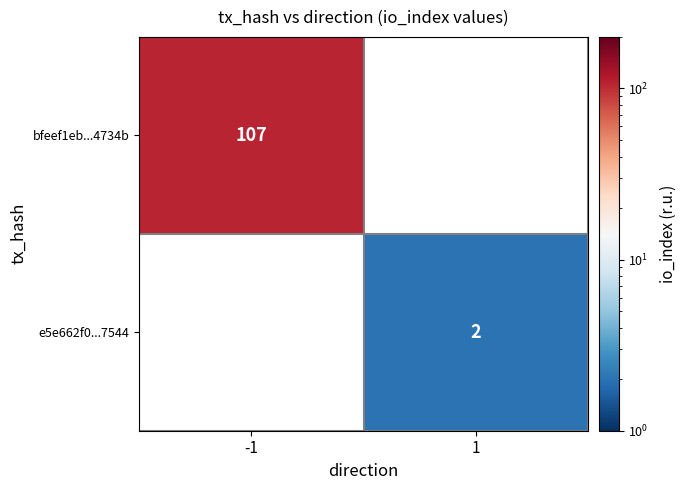

Is it true that e5e662f0...7544 equals 3 at 1?

False